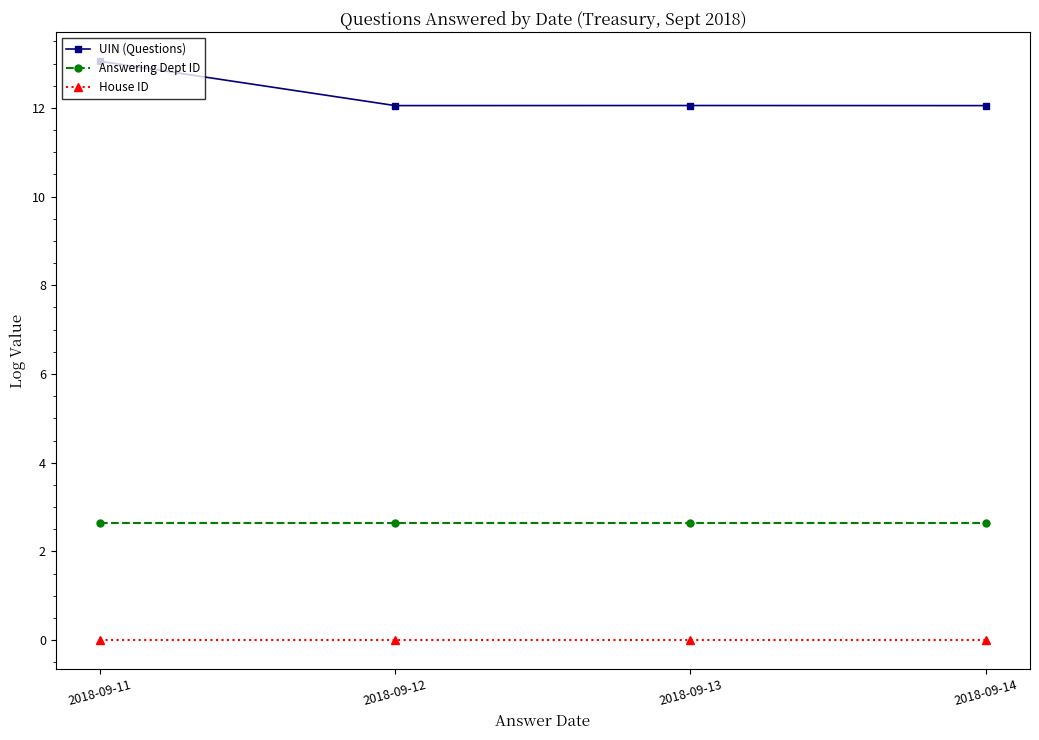

True or false: UIN (Questions) has a value of 12.1 at 2018-09-12.

True